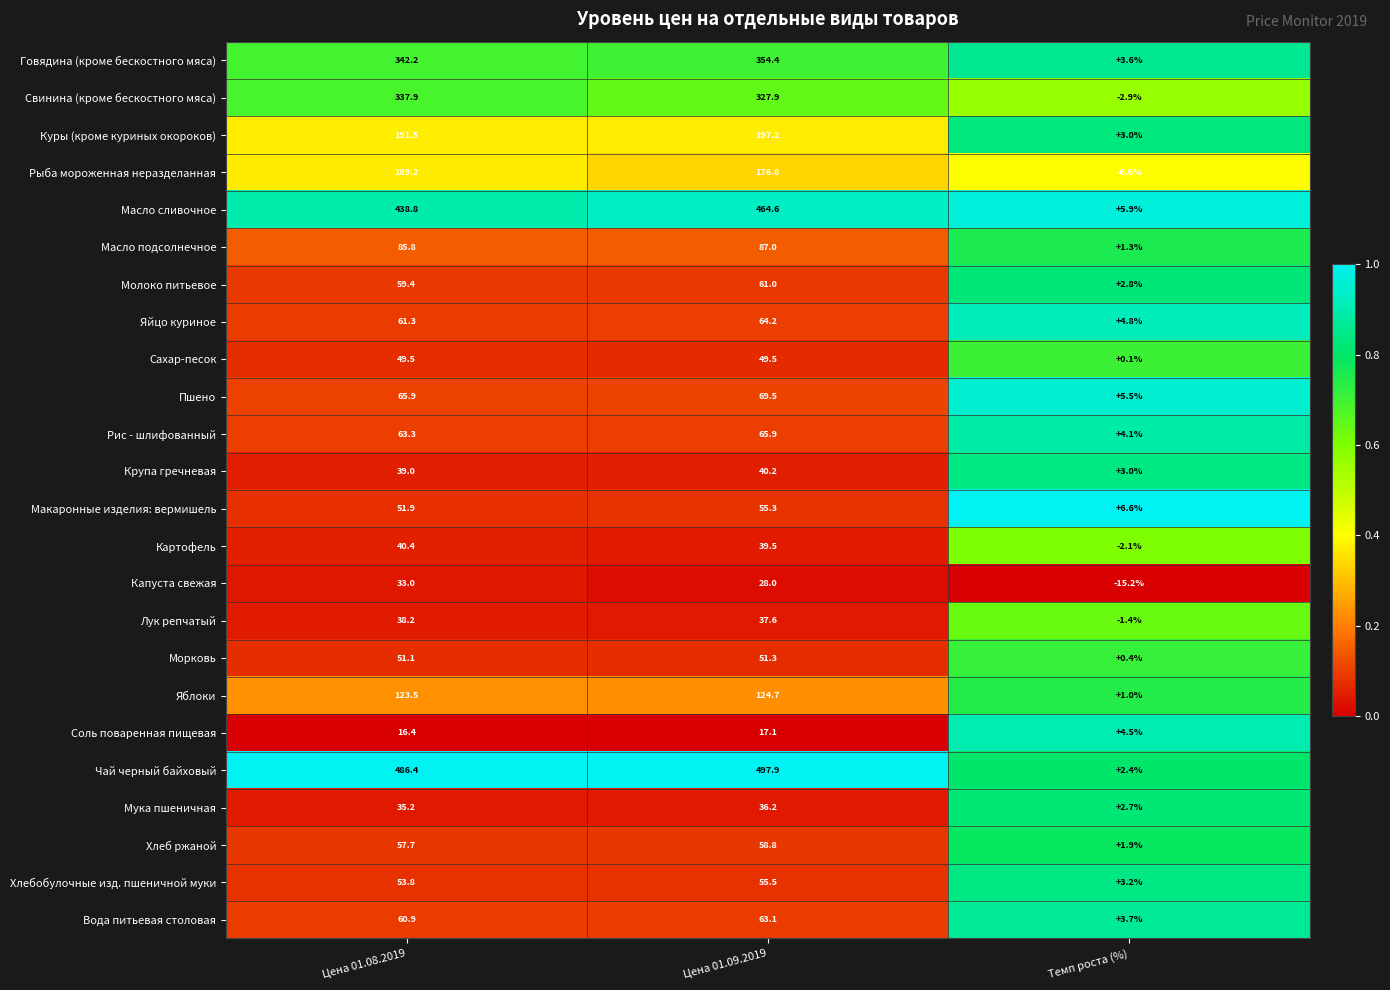

At which category is the sum across all series the highest?

Цена 01.09.2019